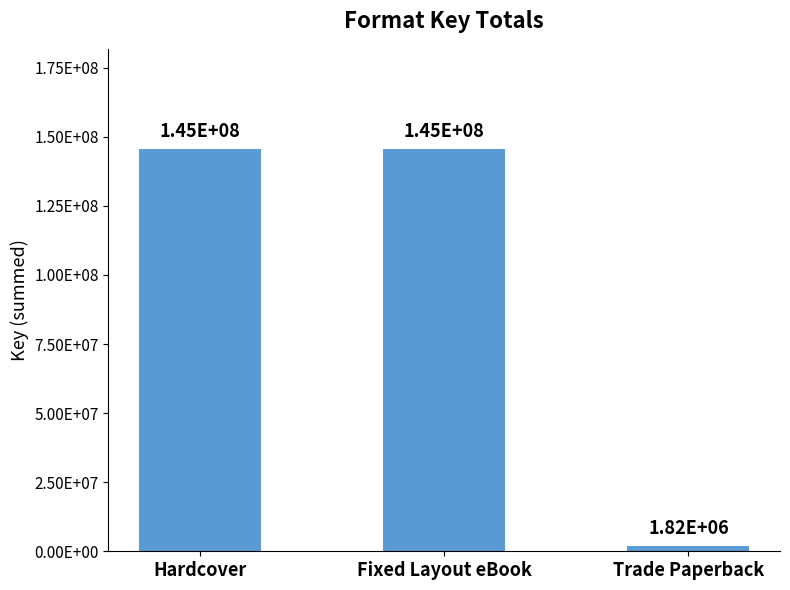

Are the bars horizontal?

No